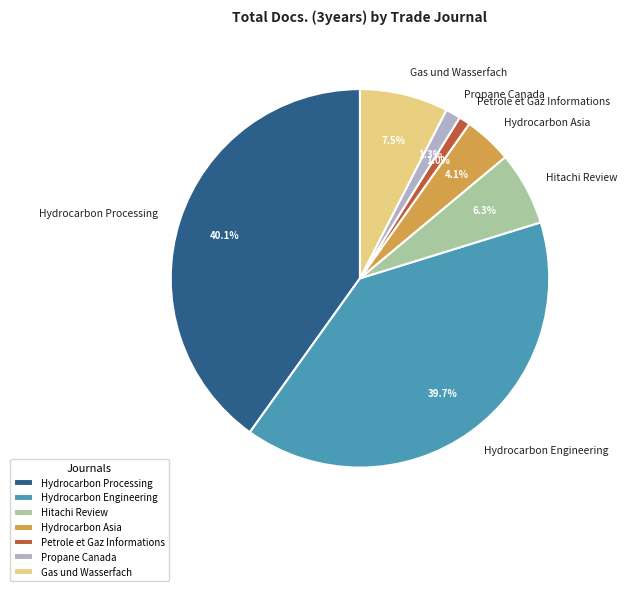

Is there a majority slice in this chart?

No